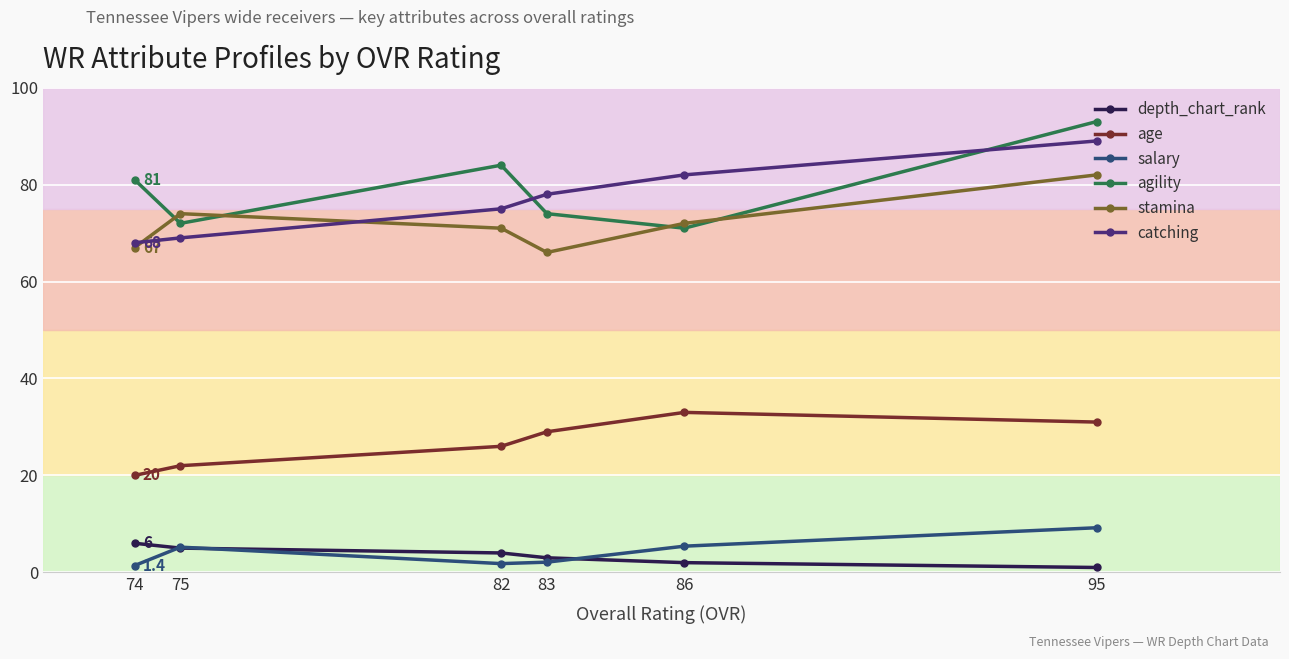

How many lines are shown in the chart?

6